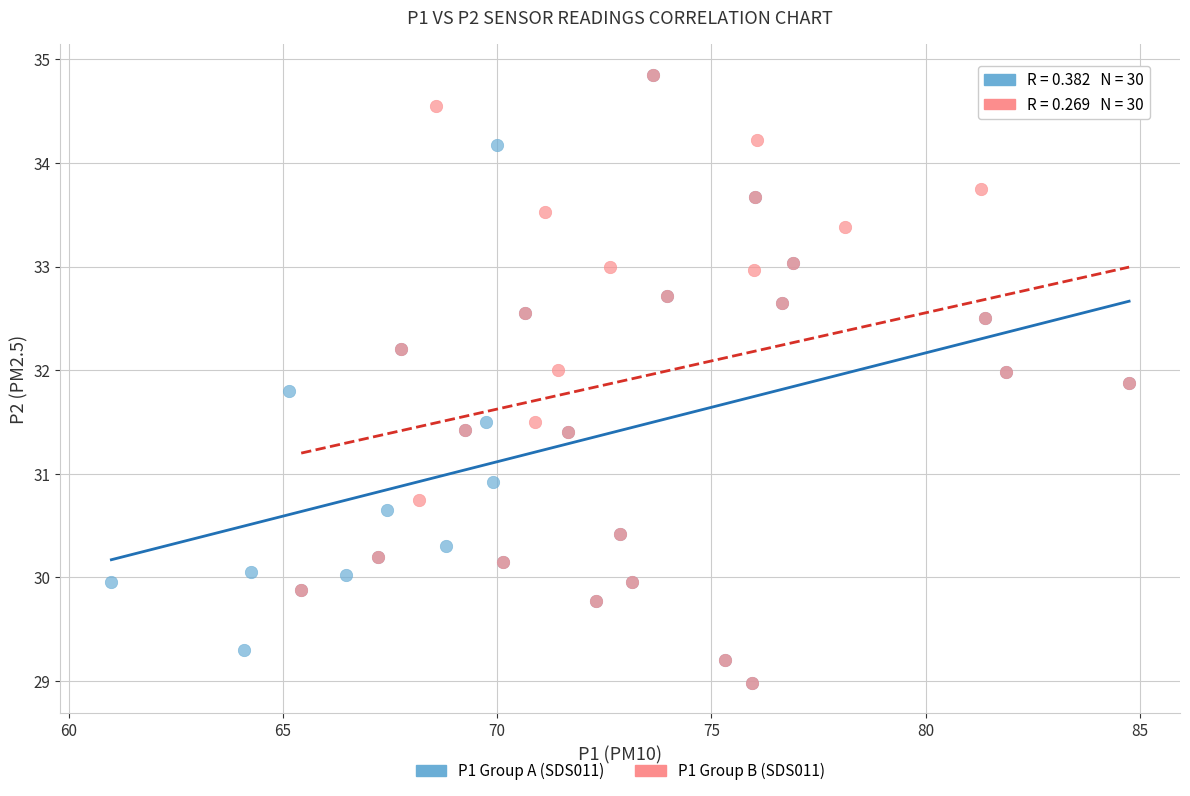

What are all the series names shown in the legend?

P1 Group A (SDS011), P1 Group B (SDS011)